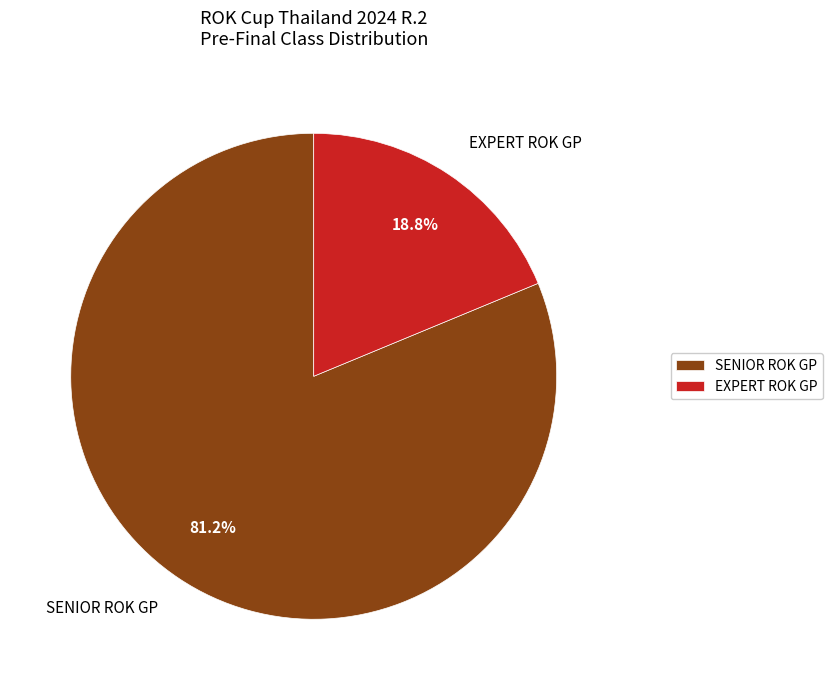

To the nearest percent, what is the difference between the EXPERT ROK GP and SENIOR ROK GP slice percentages?

62%